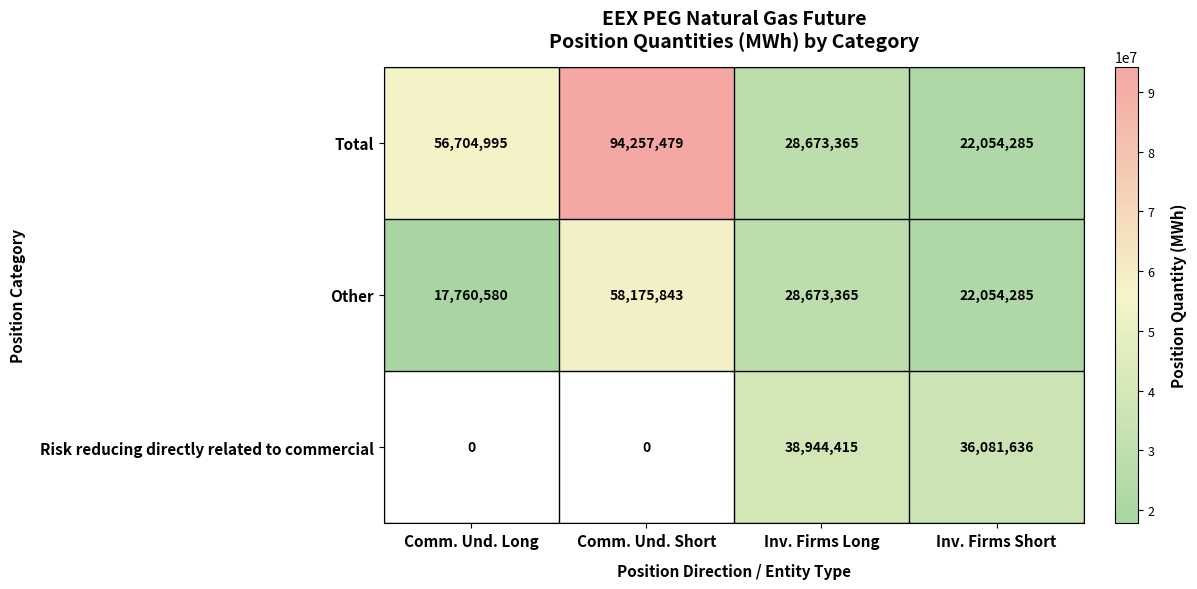

How many Other values are between 22054285 and 58175843?

3